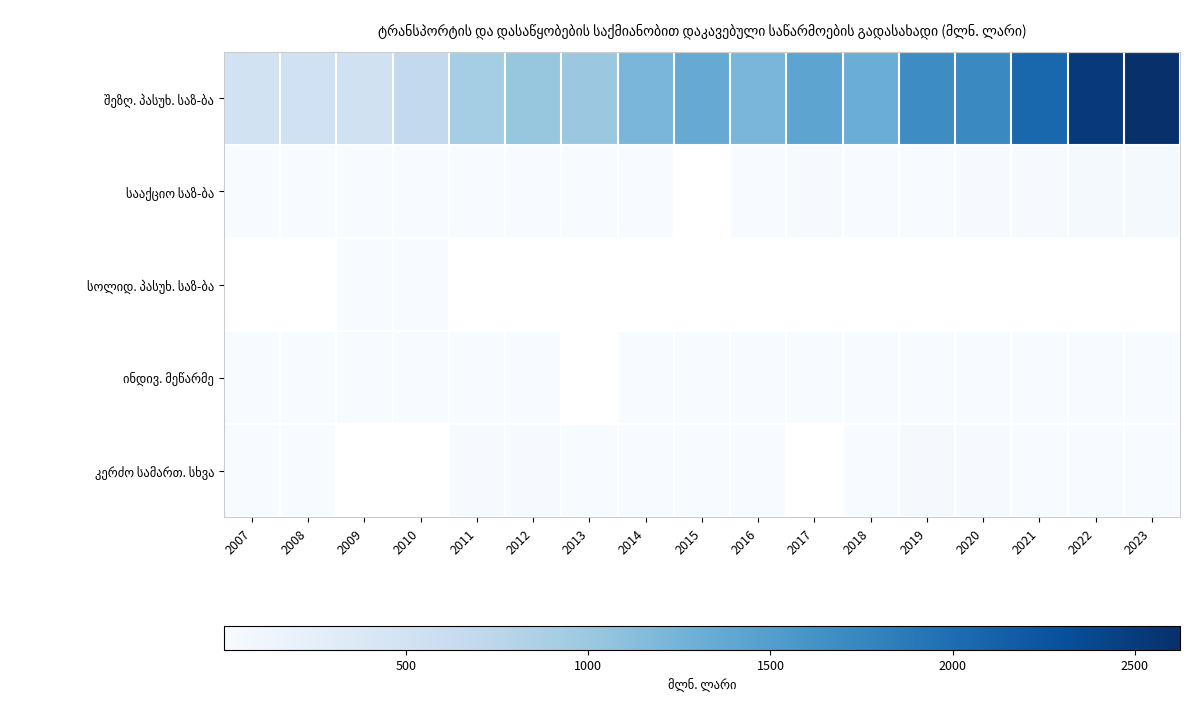

Where is ინდივ. მეწარმე nearest to the value 2?

2023